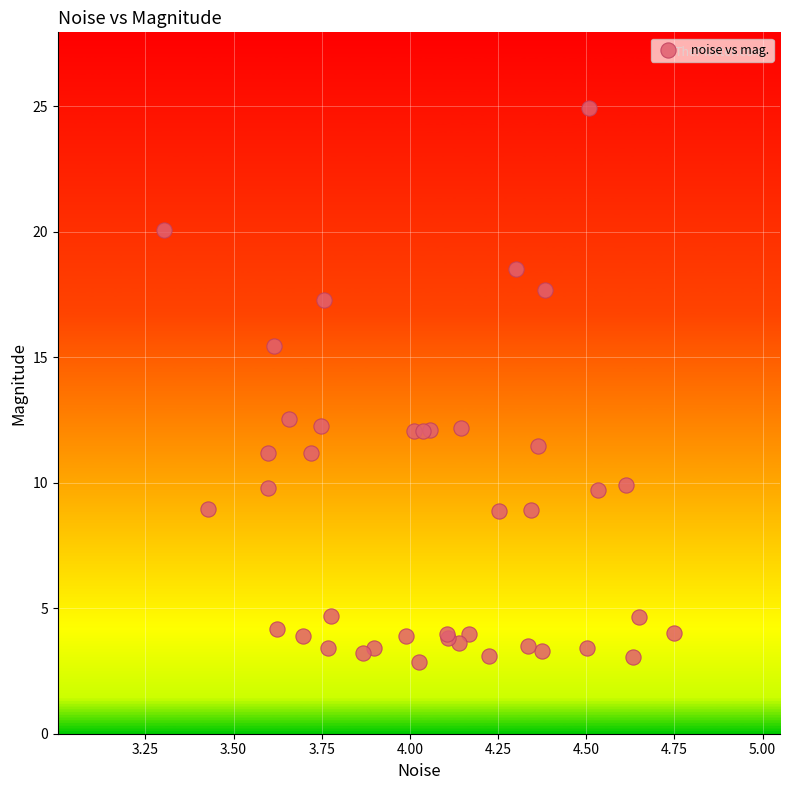

What Y value in the scatter plot is closest to 13?

12.5